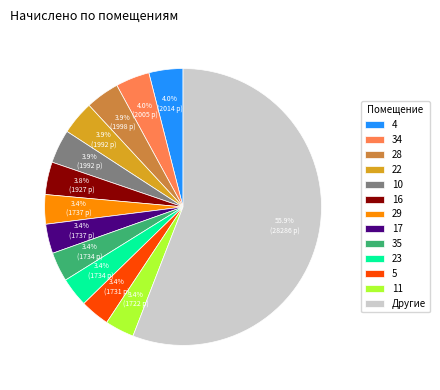

Do 23 and 5 together represent more than half of the pie?

No